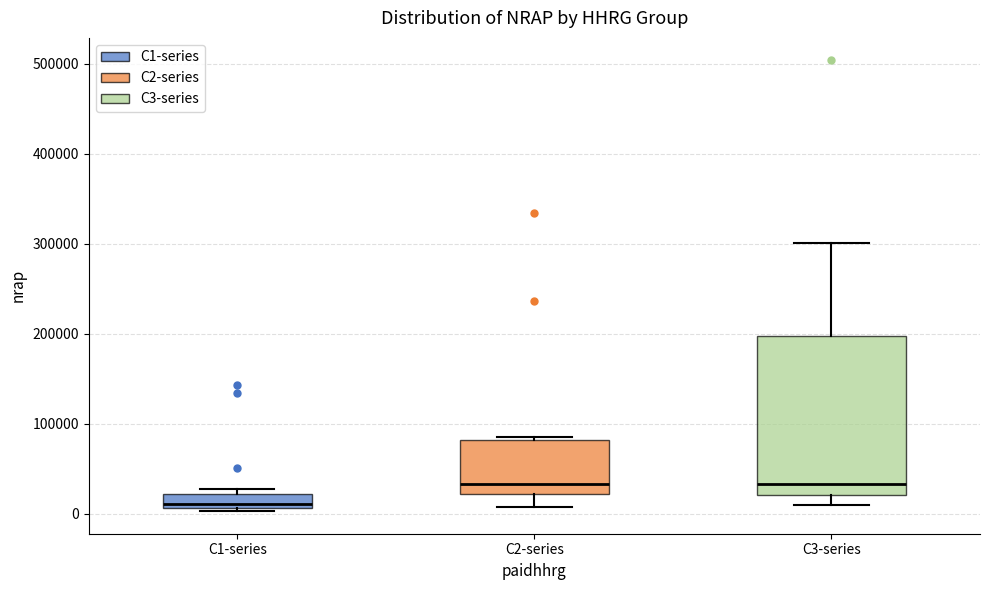

Which box's median line is the lowest?

C1-series